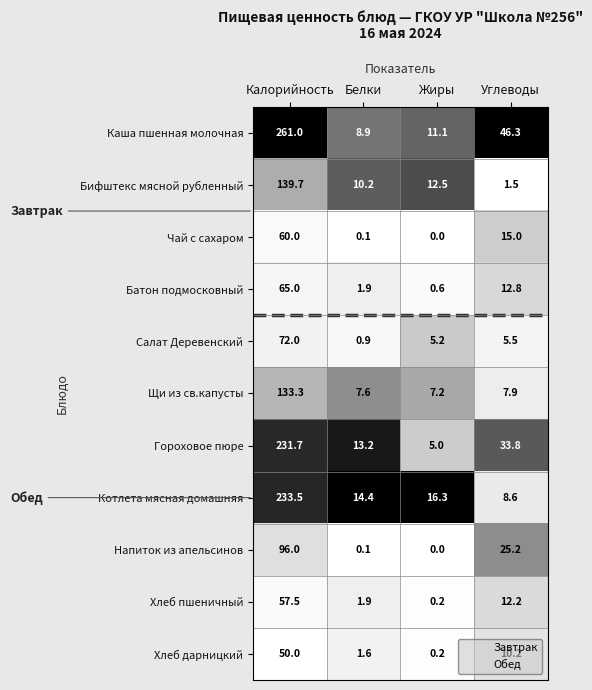

Where does the Каша пшенная молочная series first go above 46?

Калорийность